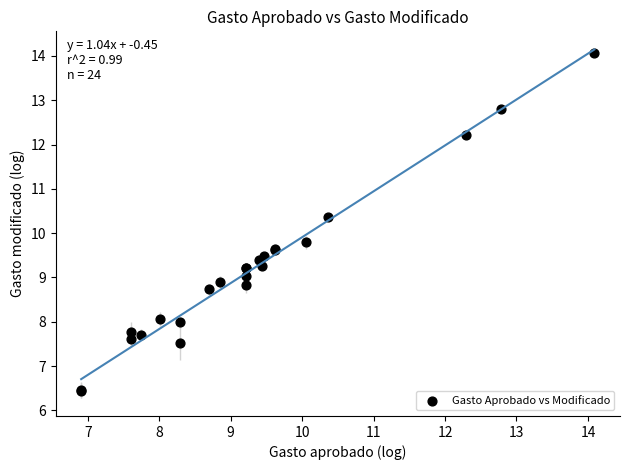

What Y value in the scatter plot is closest to 10?

9.8